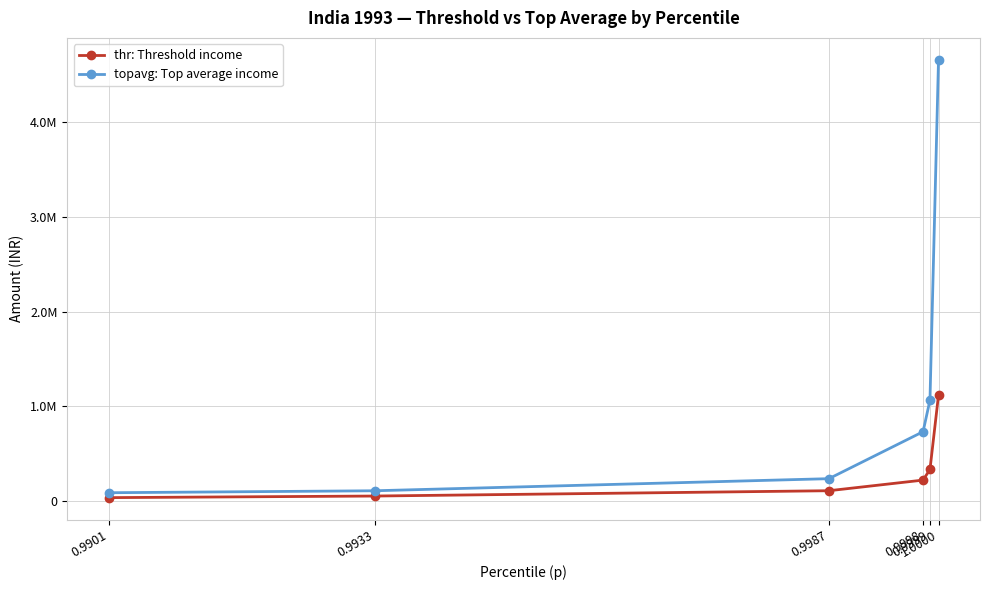

What are all the series names shown in the legend?

thr: Threshold income, topavg: Top average income